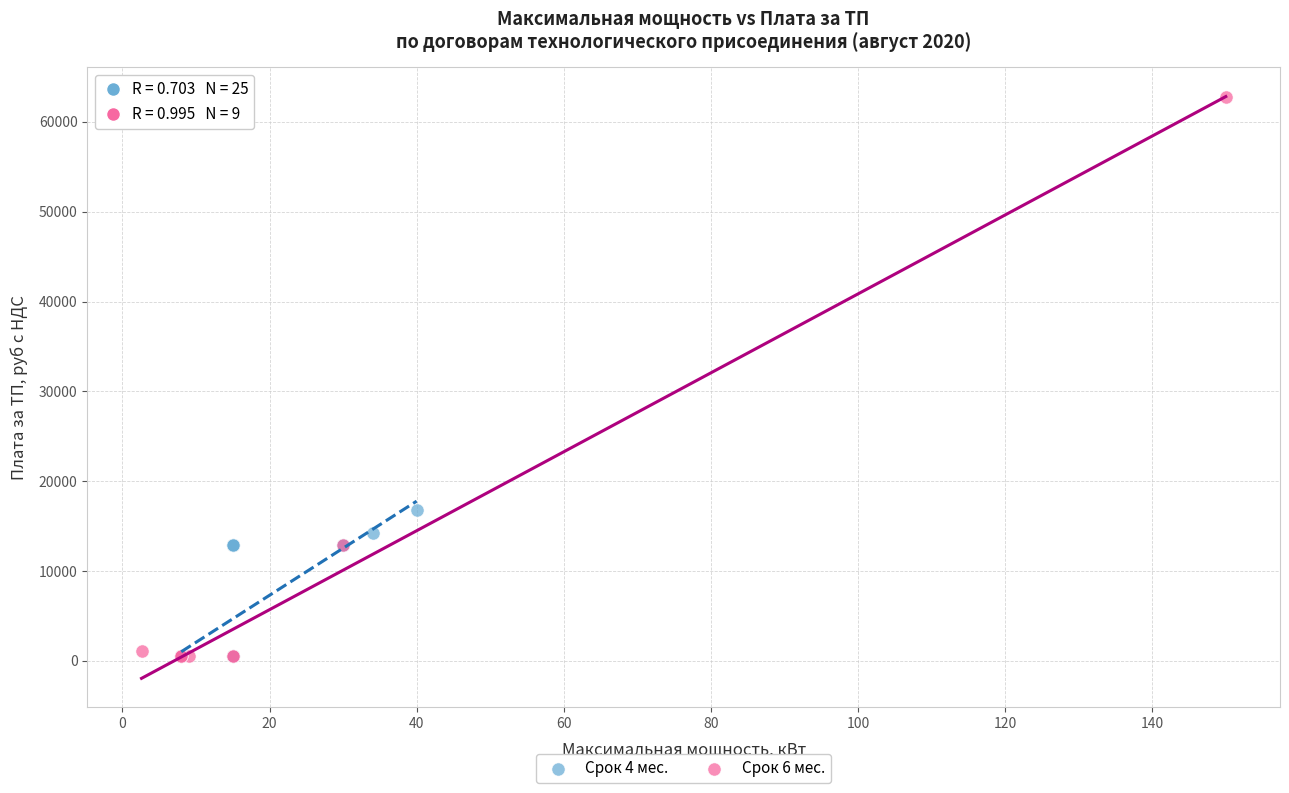

What are all the series names shown in the legend?

Срок 4 мес., Срок 6 мес.